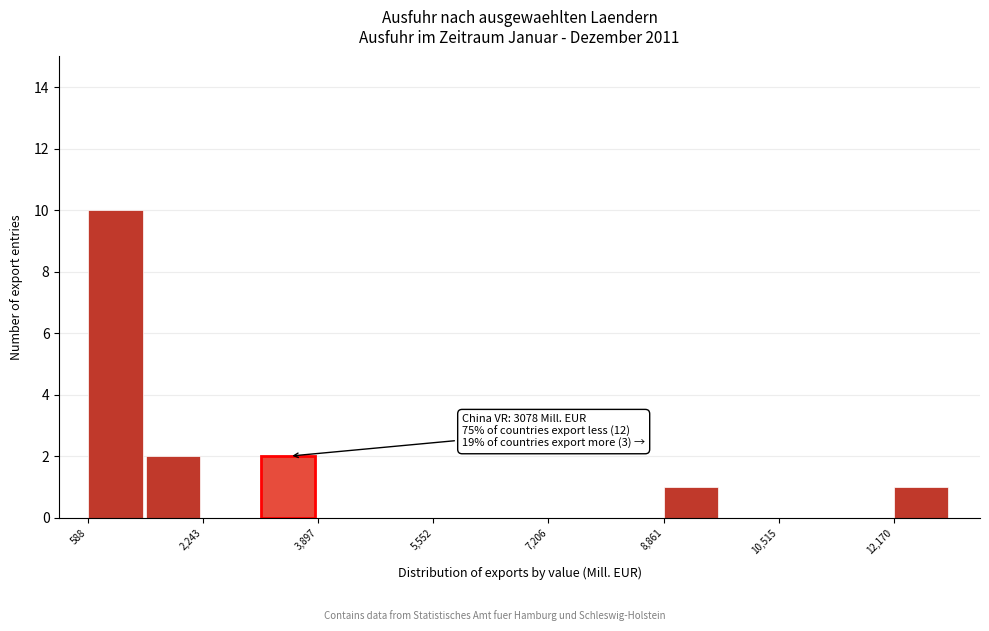

Which range on the x-axis has the tallest bar?

600 to 1400